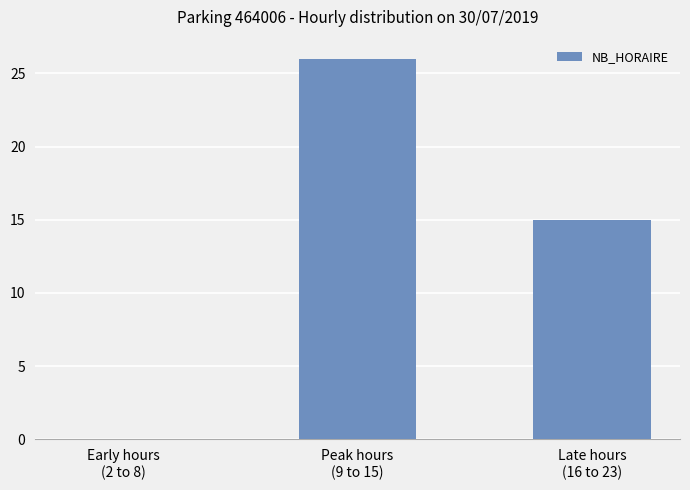

How many values are between 0 and 26?

3